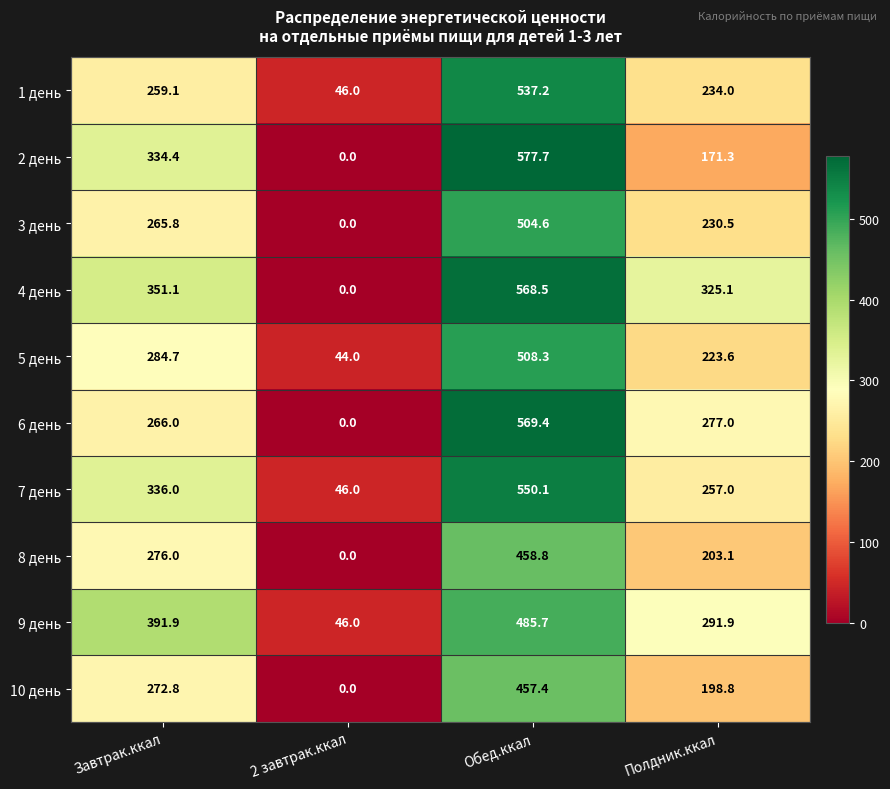

What is the total value across all series at 2 завтрак.ккал?

182.0